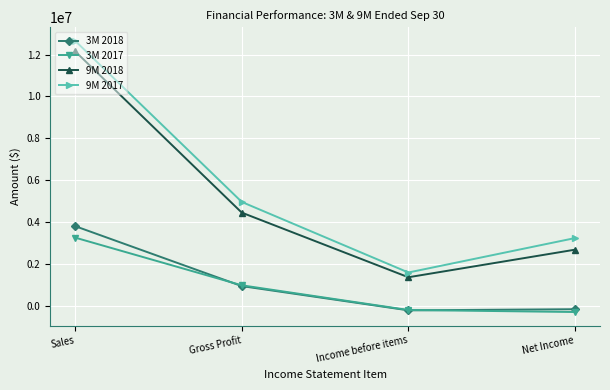

How many data points in 9M 2018 are less than 4461370?

2